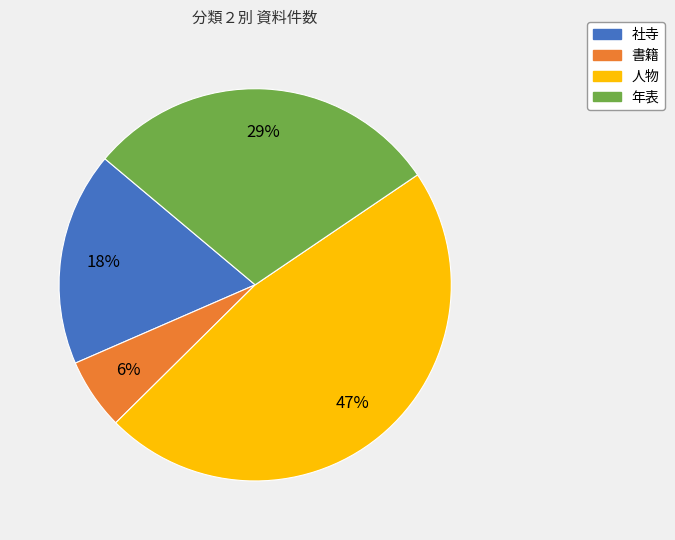

Does 人物 account for over 50% of the chart?

No